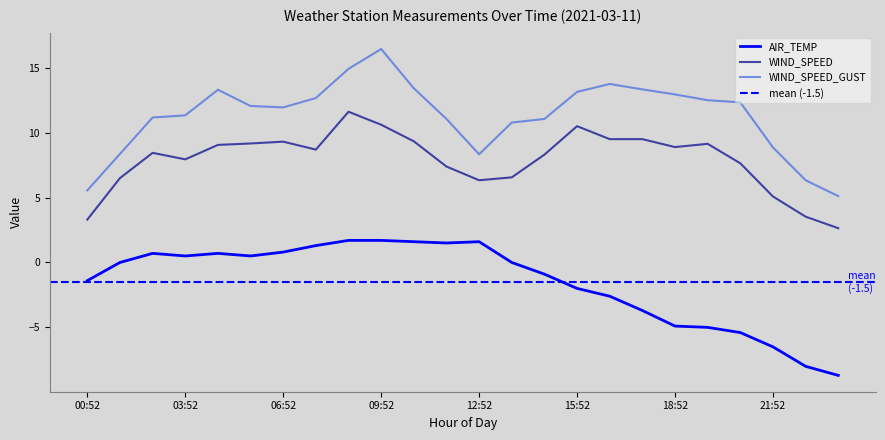

At how many categories does at least one series exceed -3?

24